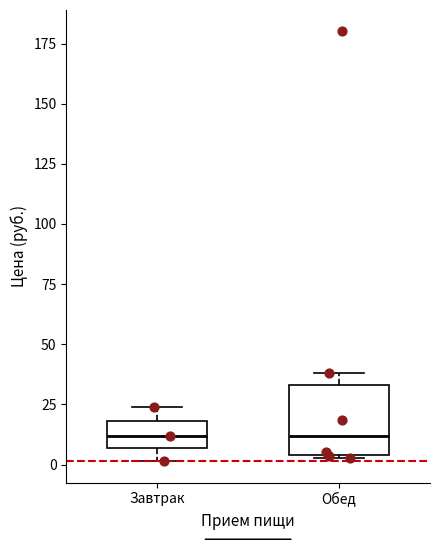

Reading left to right, transcribe this box plot: for each box, give where its median line is, the range the box spans, and where its two whiskers end, as read against the y-axis. The values are not printed on the chart, so give them approximately, as read against the axis.

Завтрак: median 10, box 5 to 20, whiskers 0 to 25
Обед: median 10, box 5 to 35, whiskers 5 to 40